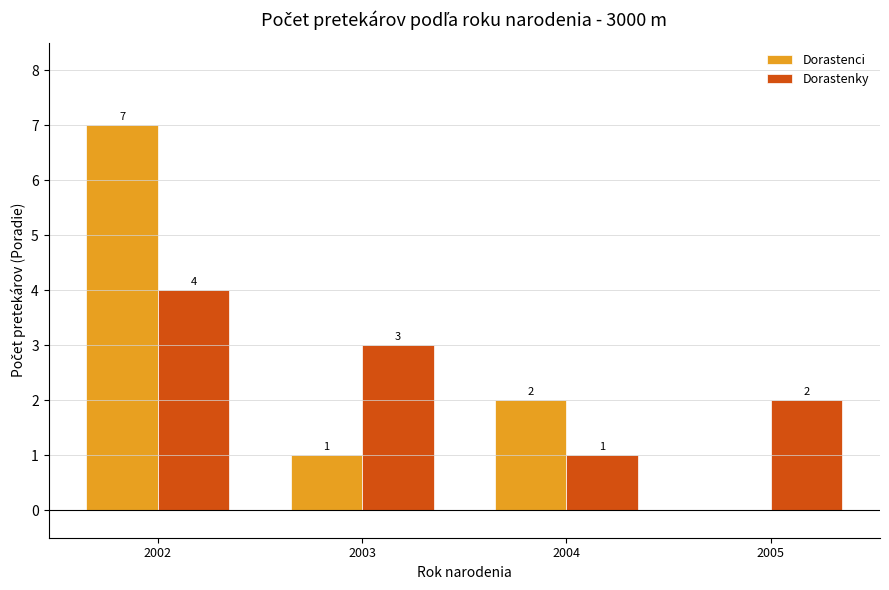

Does the chart contain stacked bars?

No